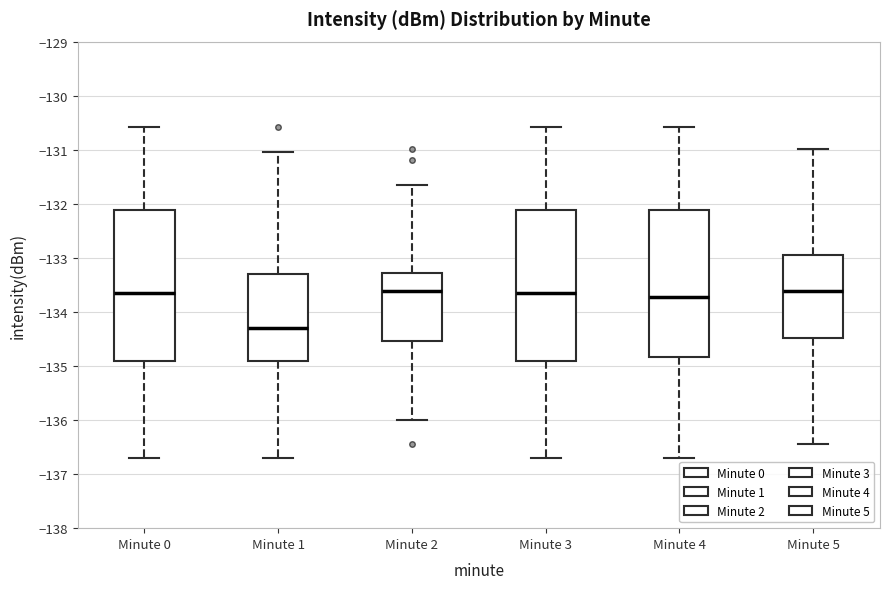

Reading left to right, read every box against the y-axis: the position of its median line, the range the box covers, and the ends of its whiskers. The values are not printed on the chart, so give them approximately, as read against the axis.

Minute 0: median -133.6, box -134.9 to -132.1, whiskers -136.7 to -130.6
Minute 1: median -134.3, box -134.9 to -133.3, whiskers -136.7 to -131.0
Minute 2: median -133.6, box -134.5 to -133.3, whiskers -136.0 to -131.6
Minute 3: median -133.6, box -134.9 to -132.1, whiskers -136.7 to -130.6
Minute 4: median -133.7, box -134.8 to -132.1, whiskers -136.7 to -130.6
Minute 5: median -133.6, box -134.5 to -132.9, whiskers -136.4 to -131.0